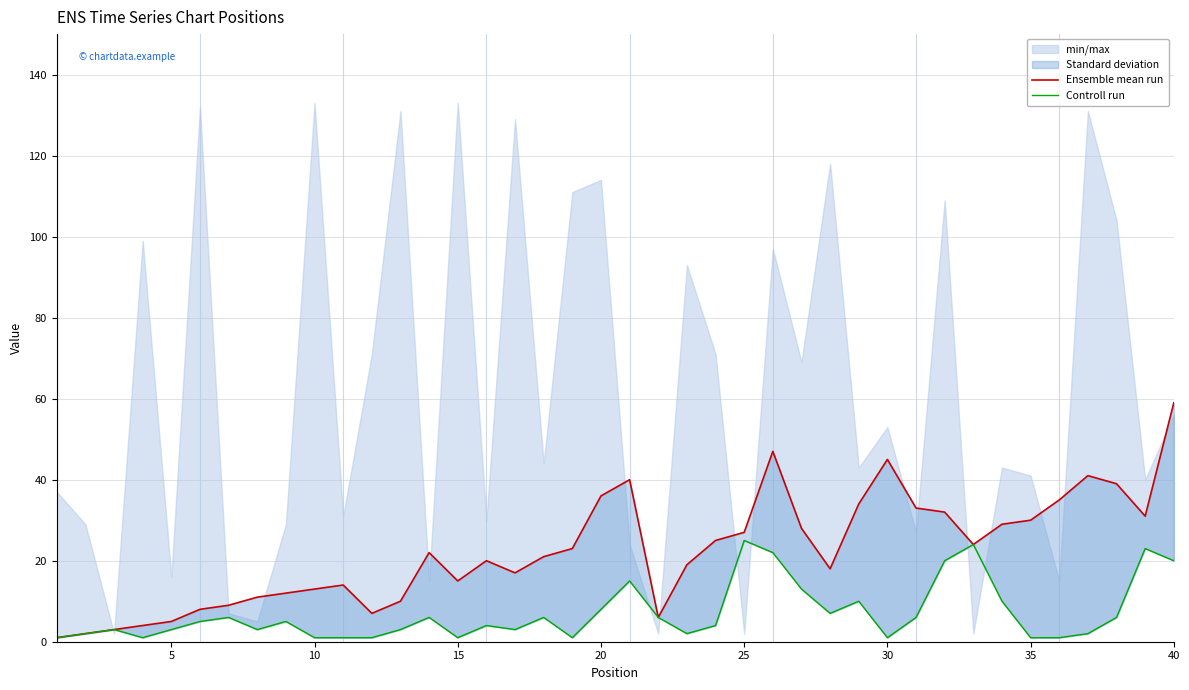

What is the average value of the Controll run series?

7